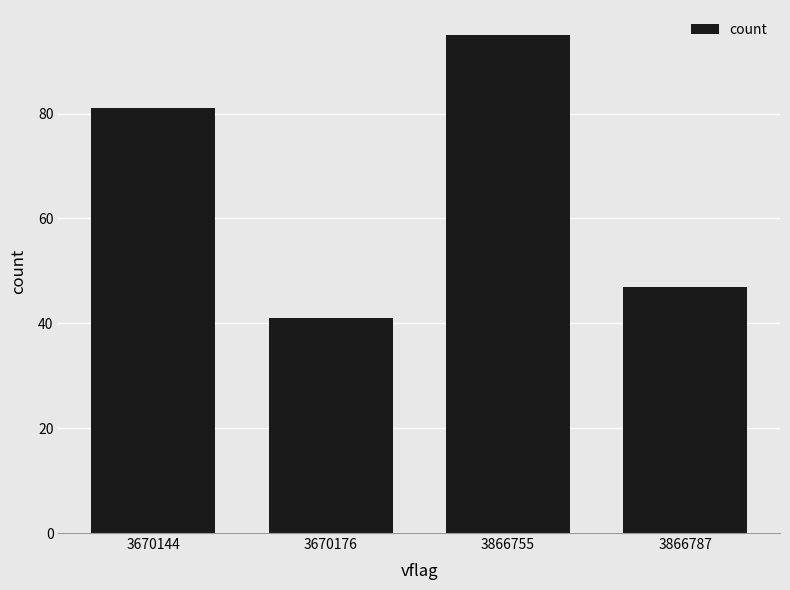

How many values are below 81?

2